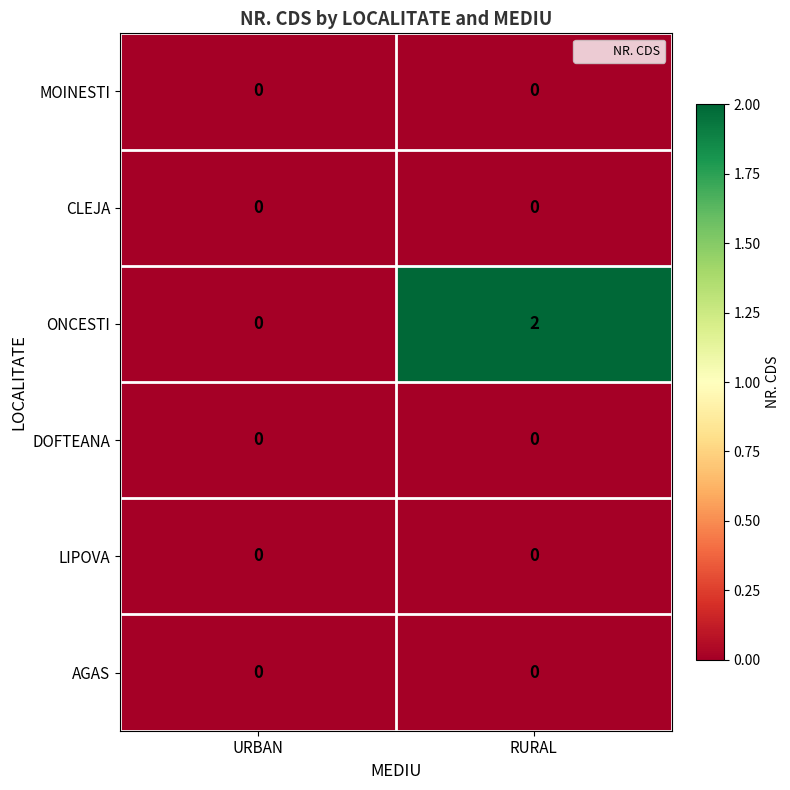

Which label corresponds to the largest value in the chart?

RURAL